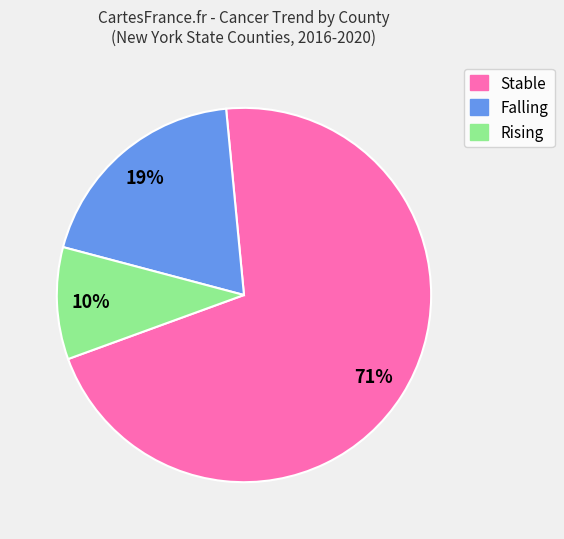

What percentage is the Falling slice, to the nearest percent?

19%